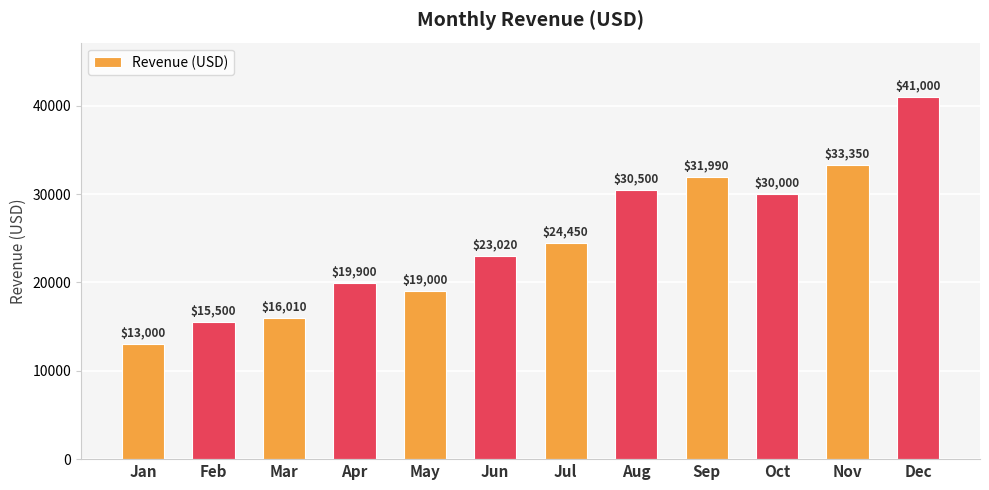

Rank the categories by value from highest to lowest.

Dec, Nov, Sep, Aug, Oct, Jul, Jun, Apr, May, Mar, Feb, Jan